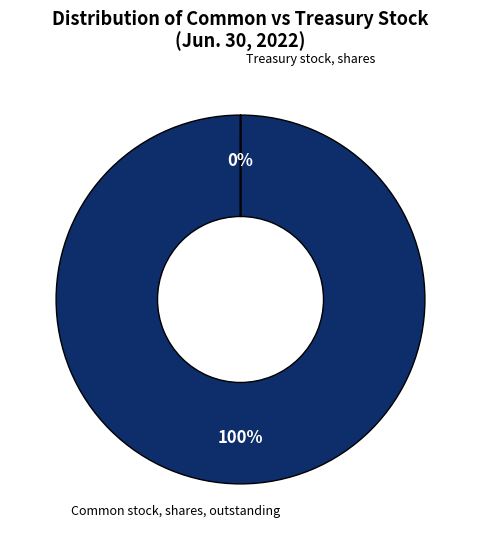

Which slice is the smallest?

Treasury stock, shares